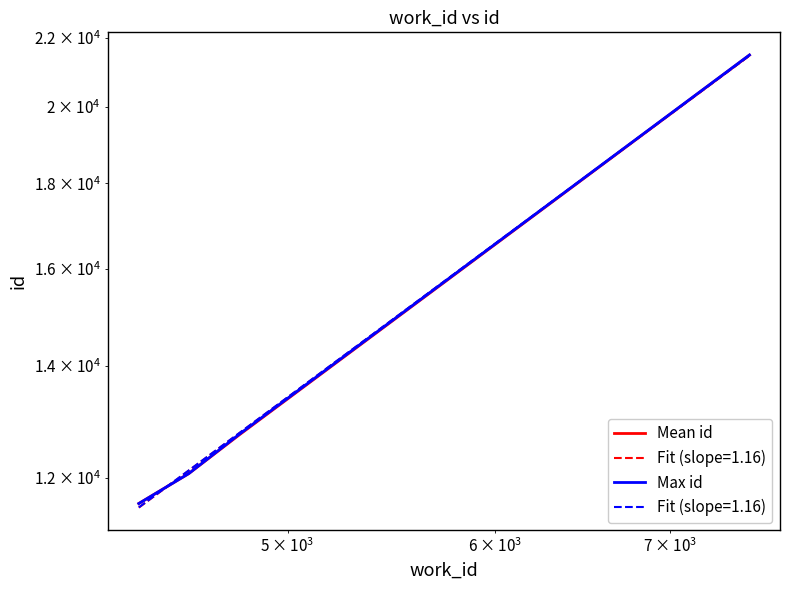

True or false: Mean id and Max id intersect in this chart.

False